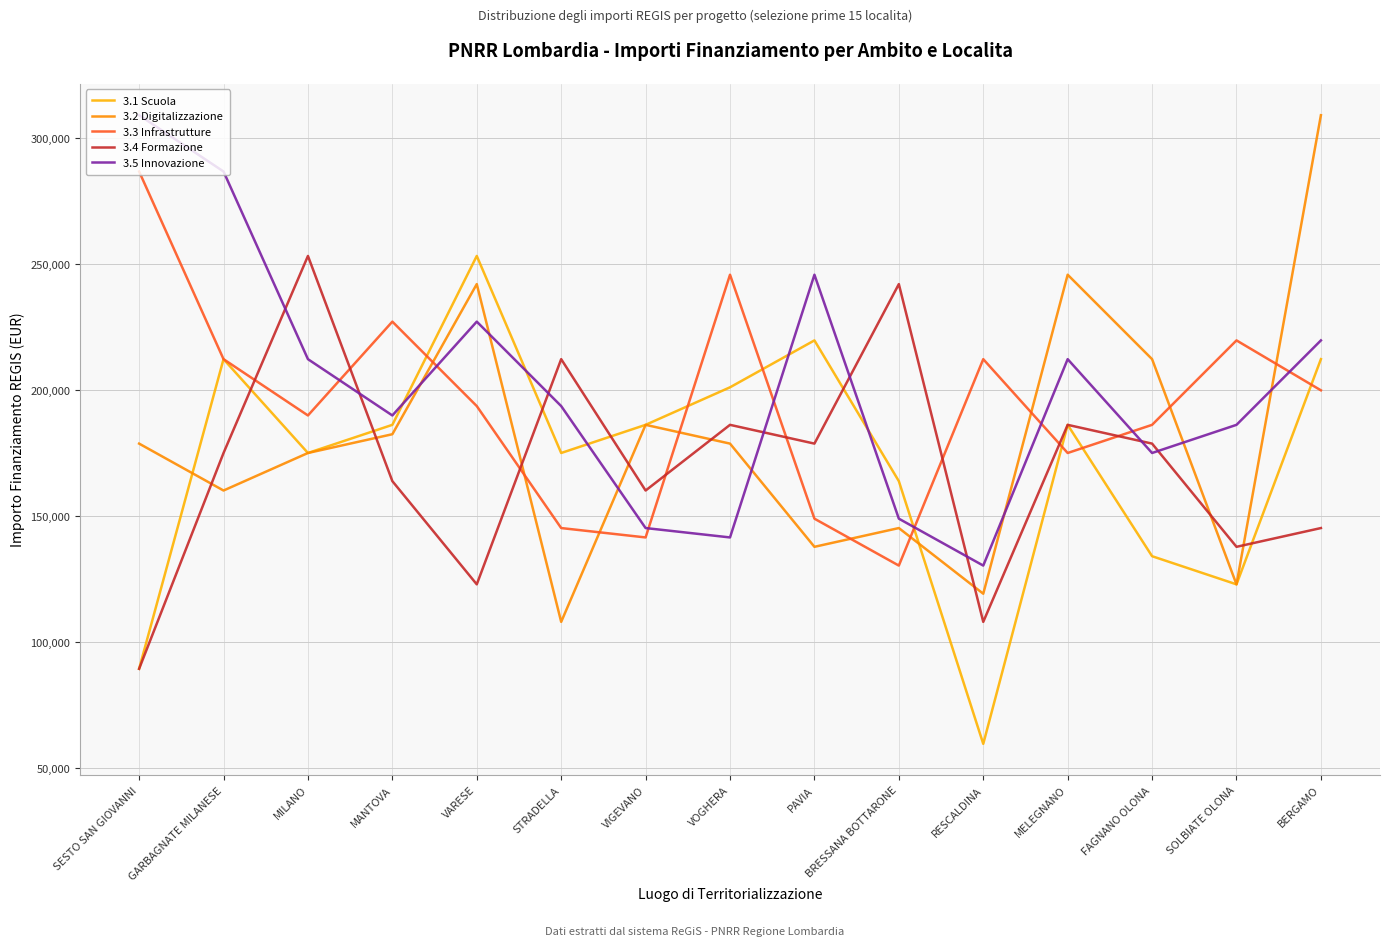

What is the difference between the 3.2 Digitalizzazione values at MELEGNANO and SESTO SAN GIOVANNI?

67064.7